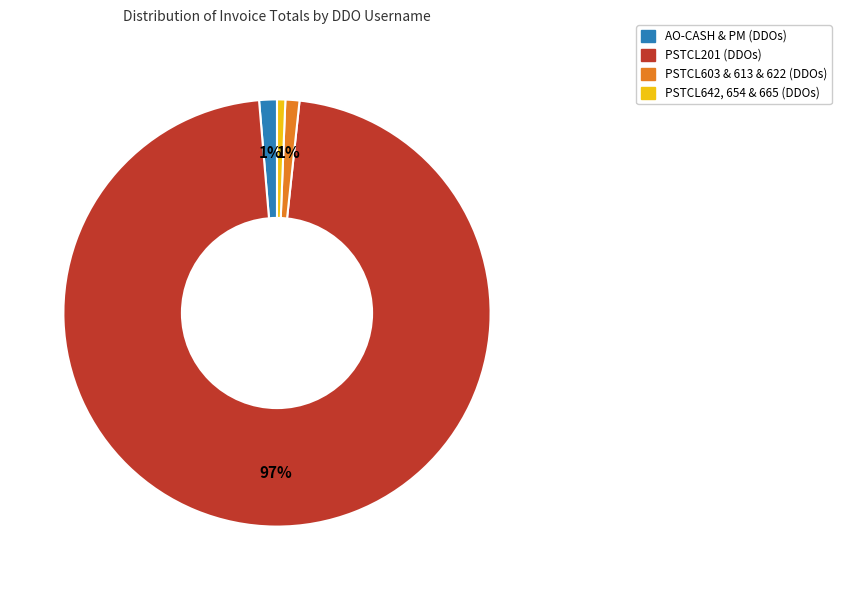

Do PSTCL642, 654 & 665 (DDOs) and AO-CASH & PM (DDOs) together represent more than half of the pie?

No